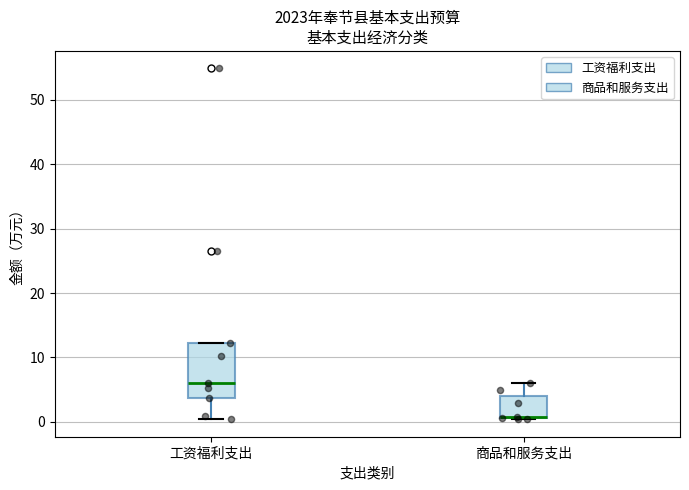

Where is the upper edge of the box for 商品和服务支出 on the y-axis? The values are not printed on the chart, so give them approximately, as read against the axis.

4